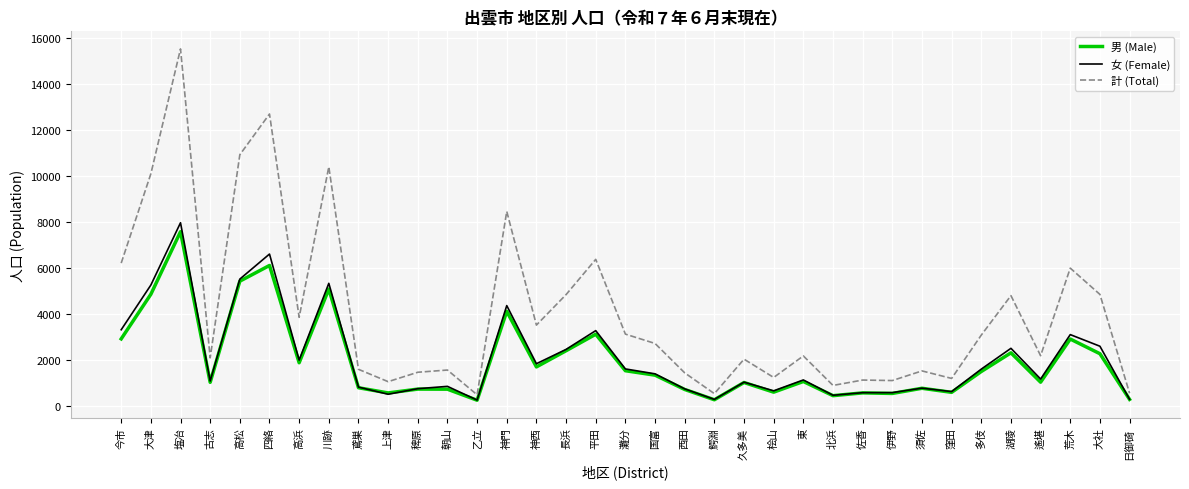

Between 今市 and 高松, which series saw the biggest shift?

計 (Total)